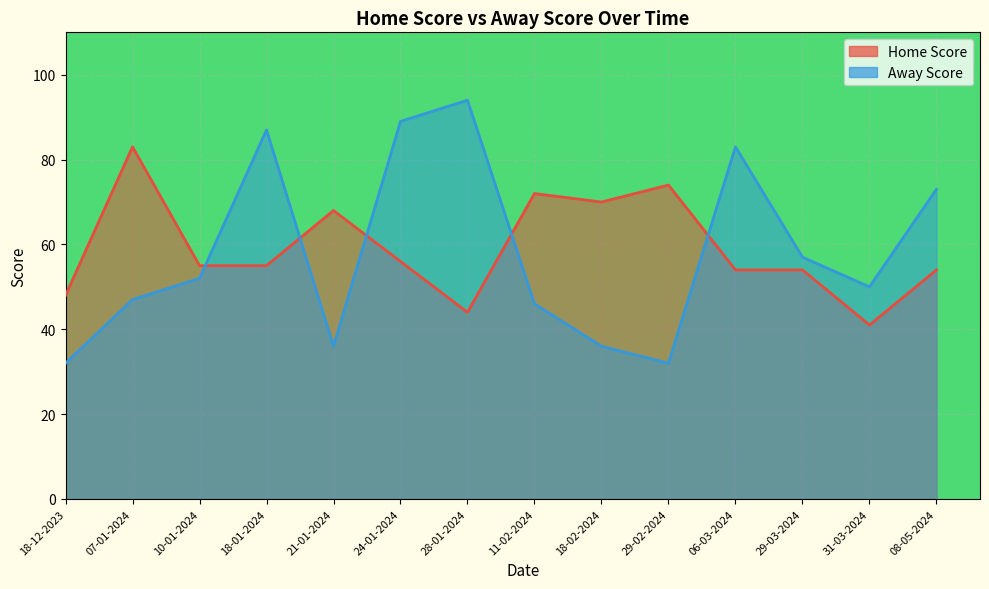

At 31-03-2024, list the series in order from smallest to largest.

Home Score, Away Score